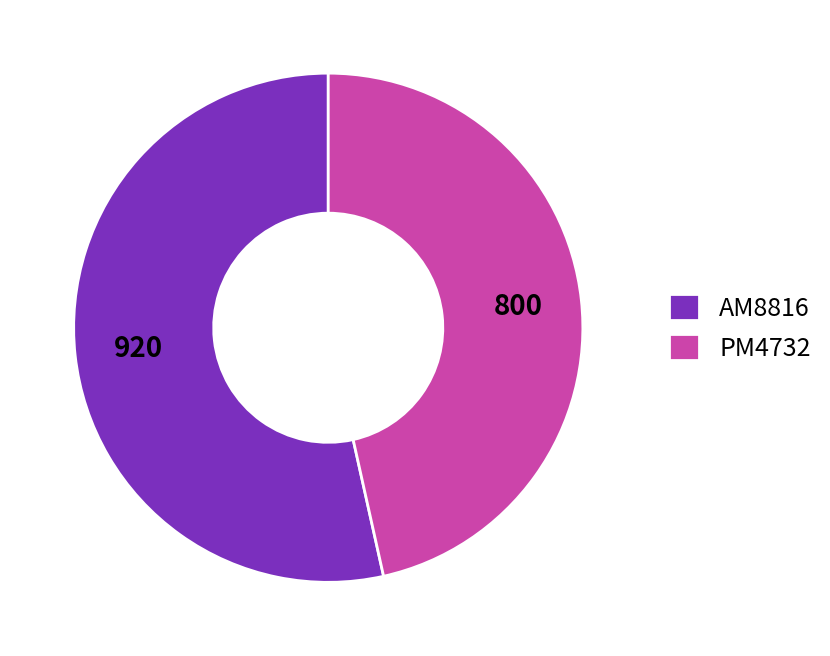

What is the largest slice in the pie chart?

AM8816